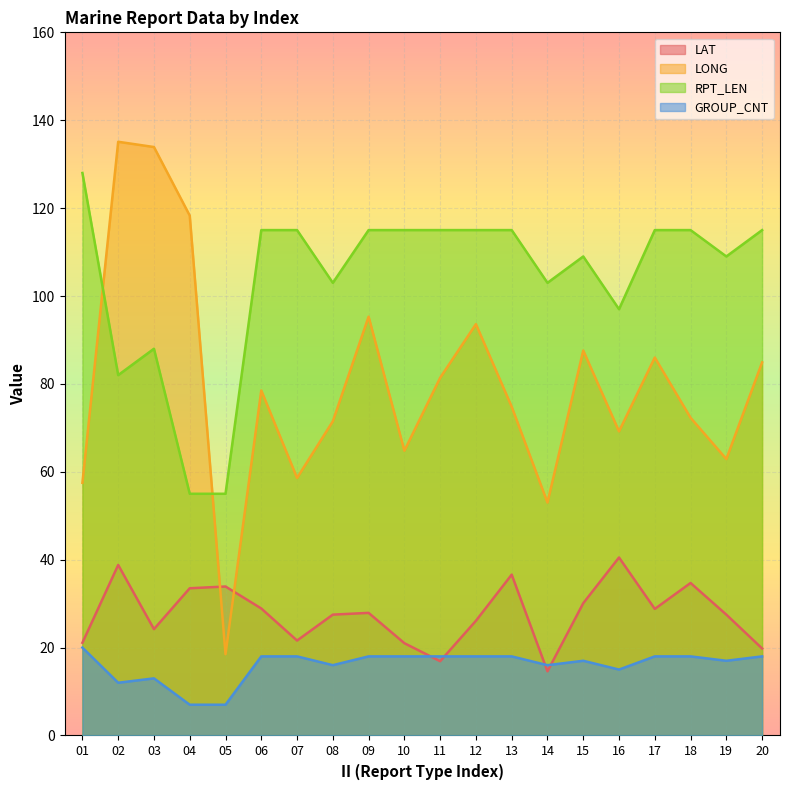

Where does the LAT series first go above 27?

02